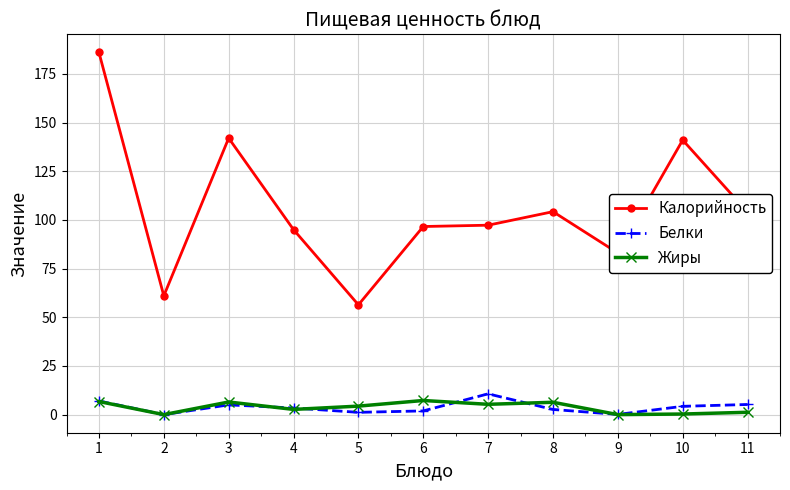

What is the sum of all Калорийность values?

1166.5